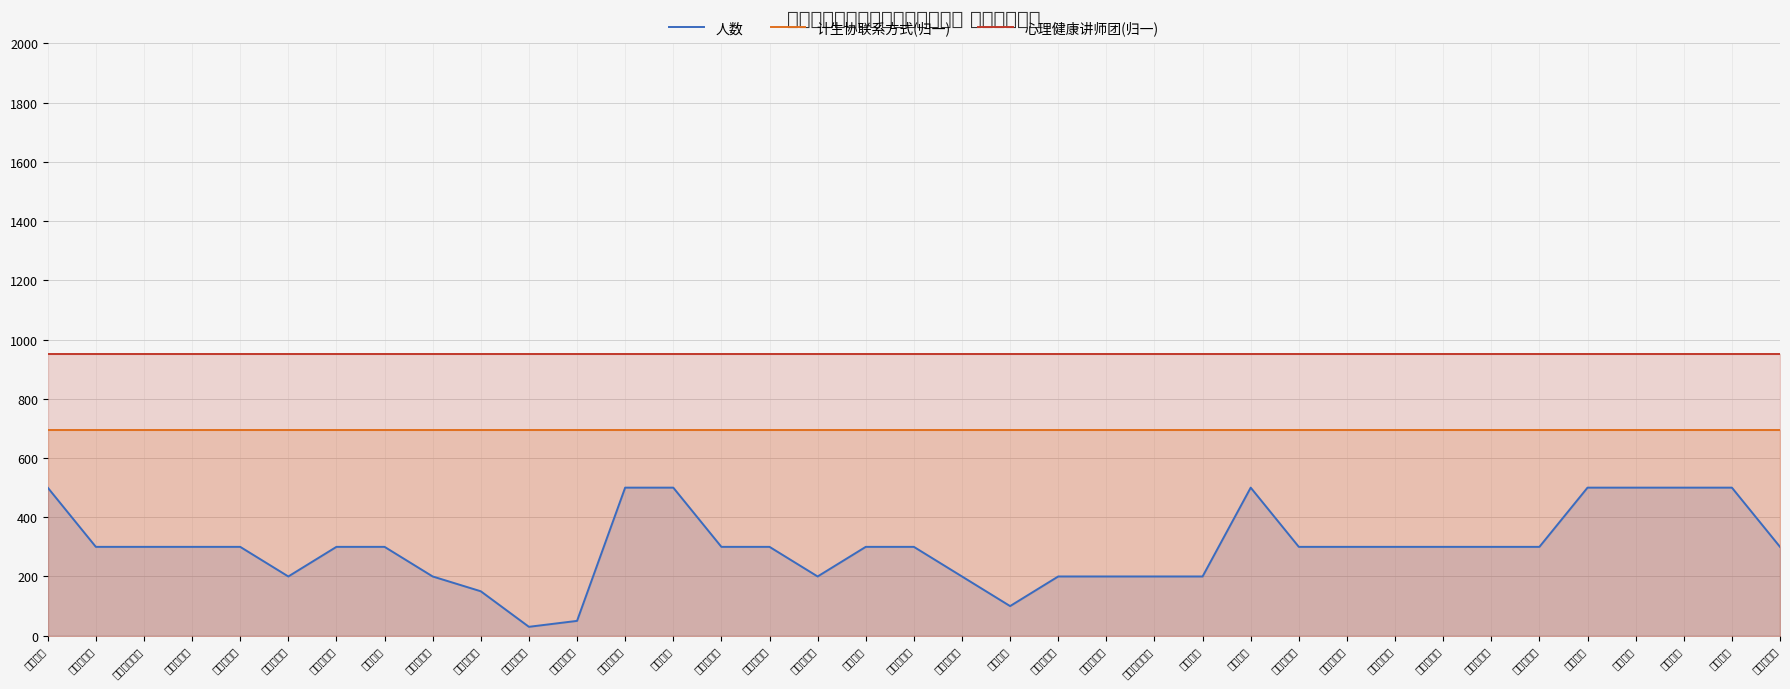

Count the number of data series in this chart.

3